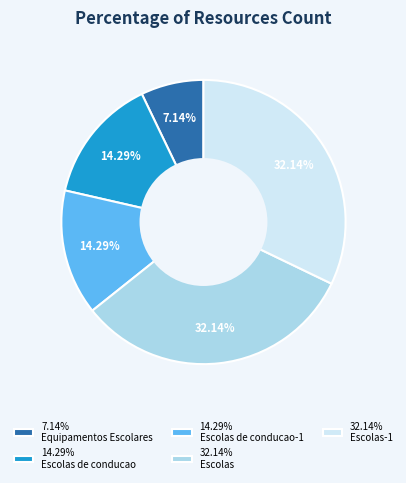

Which slice is the smallest?

7.14% Equipamentos Escolares